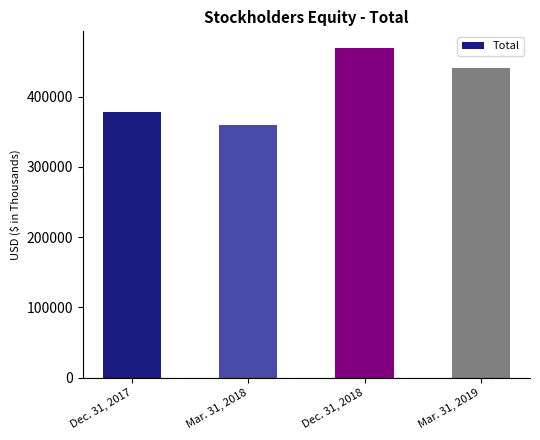

Reading left to right, list all the values displayed in this chart.

378156	359923	469577	440464